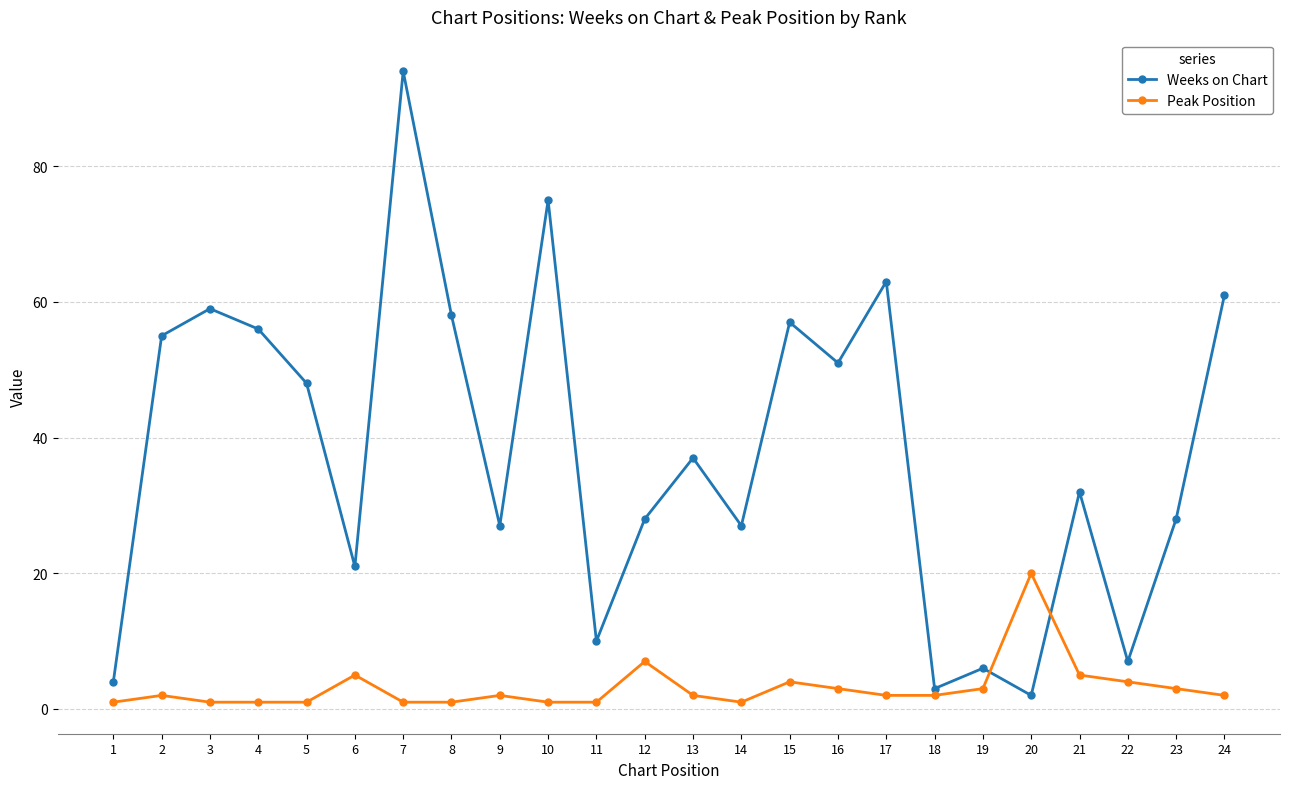

What are all the series names shown in the legend?

Weeks on Chart, Peak Position